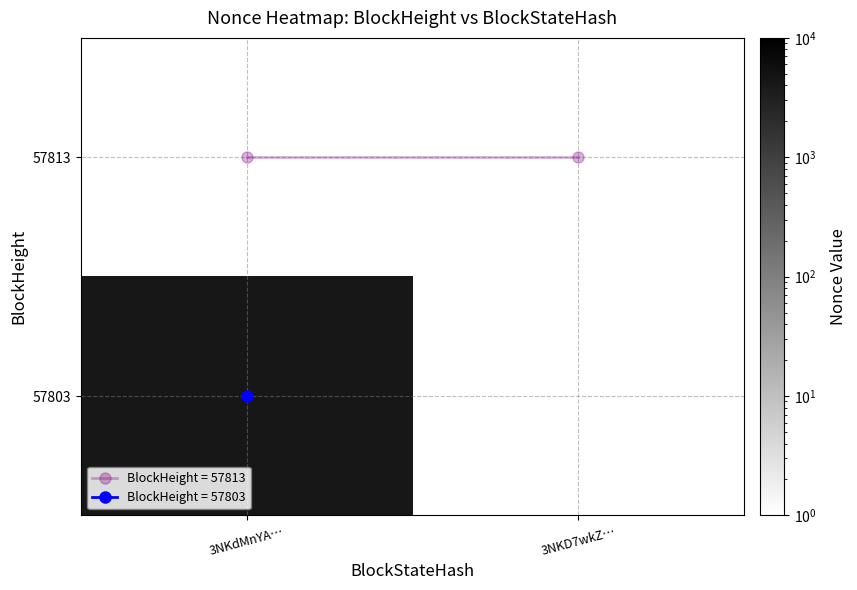

Is the value of 57803 at 3NKD7wkZ… greater than the value of 57813 at 3NKD7wkZ…?

No